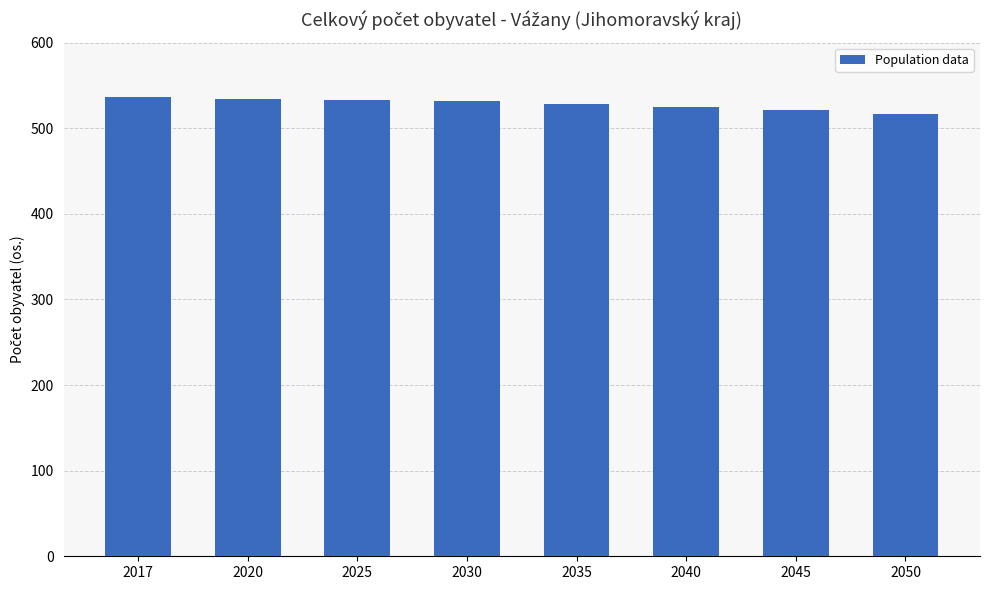

What is the value of the 5th bar from the left?

528